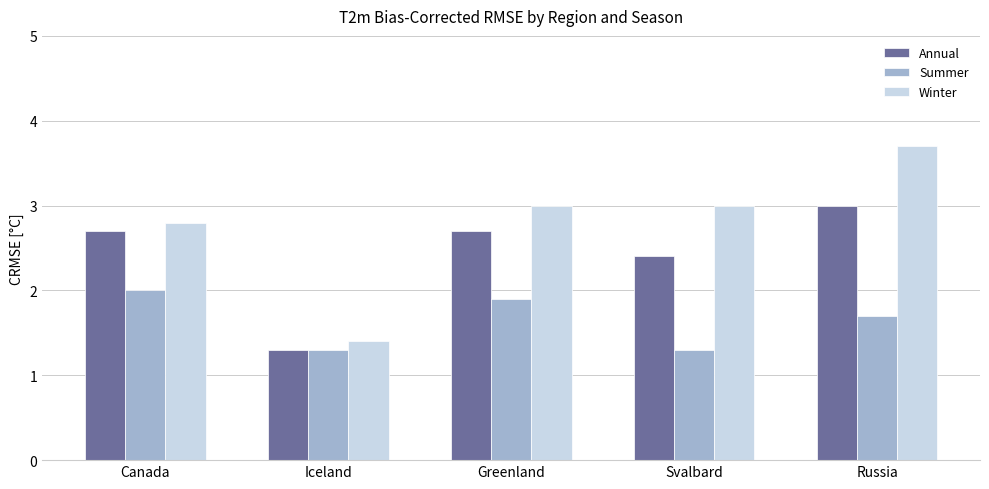

What is the sum of the Summer values at Canada and Russia?

3.7